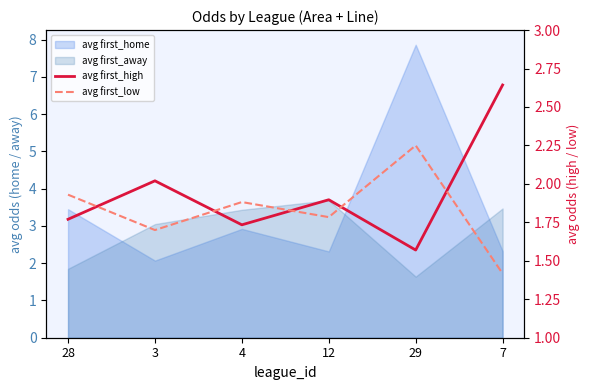

Does the chart have visible grid lines?

No